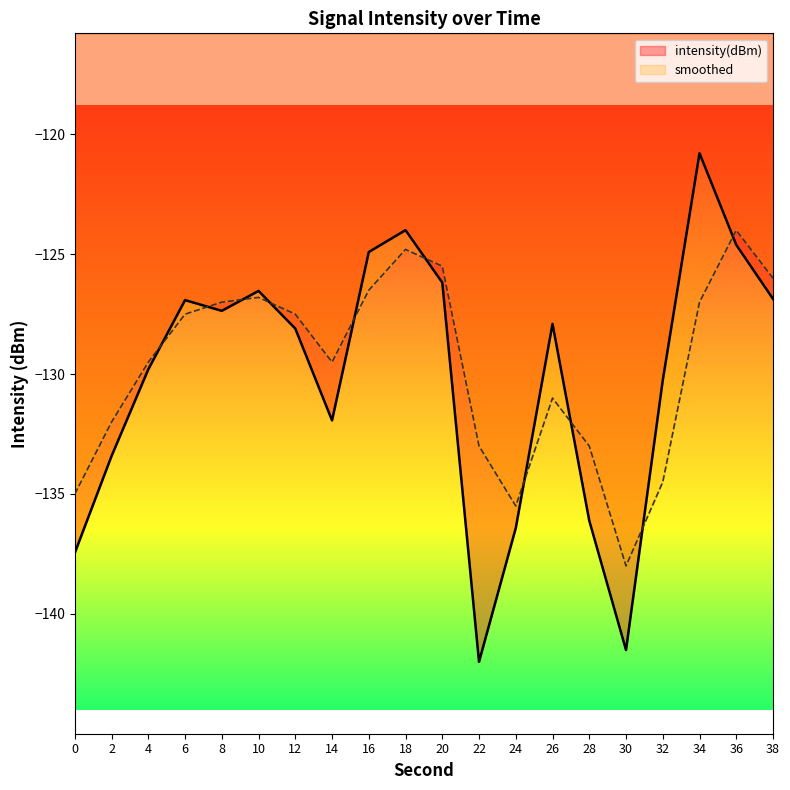

What is the value of the smoothed point at the 3rd from the left?

-129.5